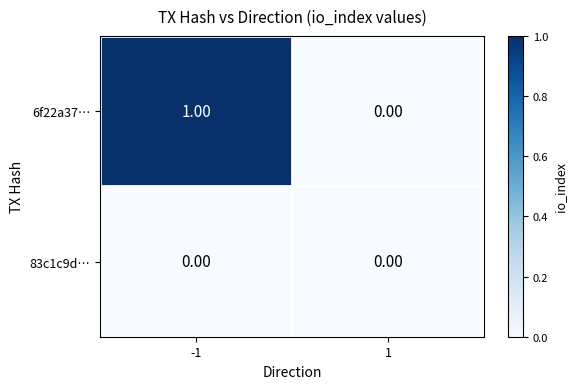

Which series has the largest range (max minus min)?

6f22a37…